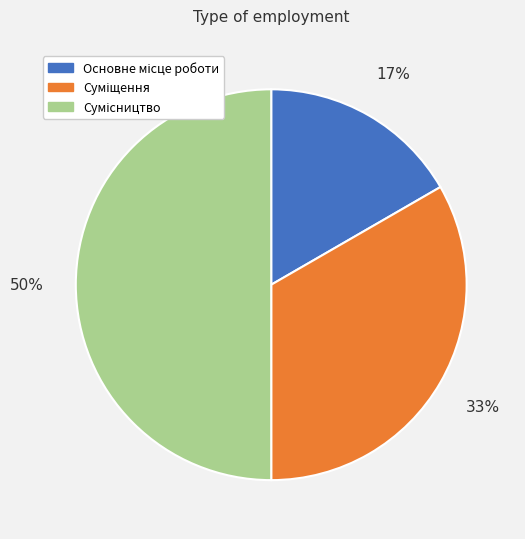

To the nearest percent, what is the difference between the largest and smallest slice percentages?

33%